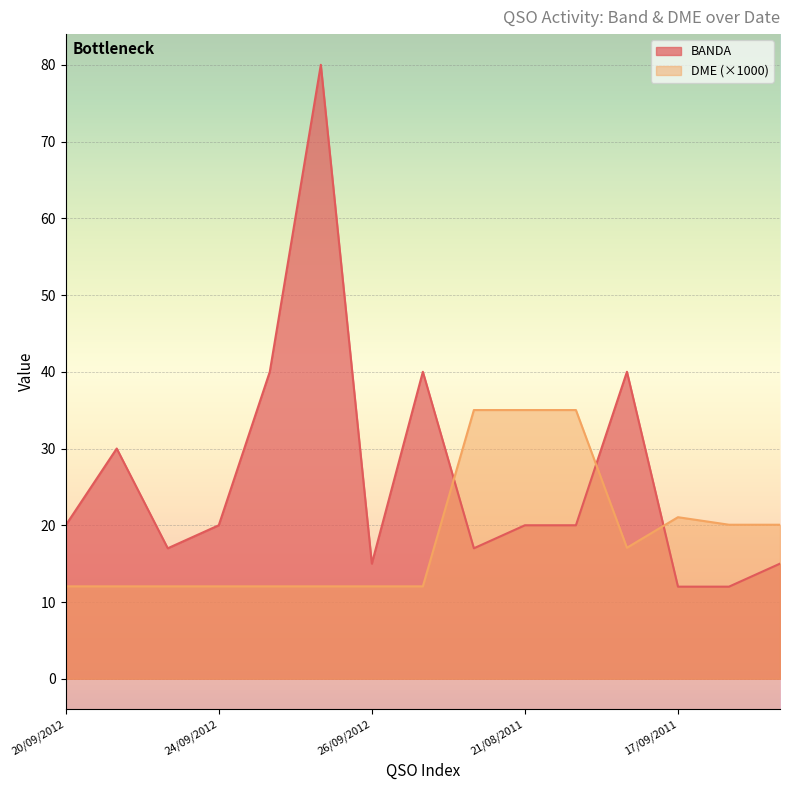

Which series has the widest spread of values?

BANDA